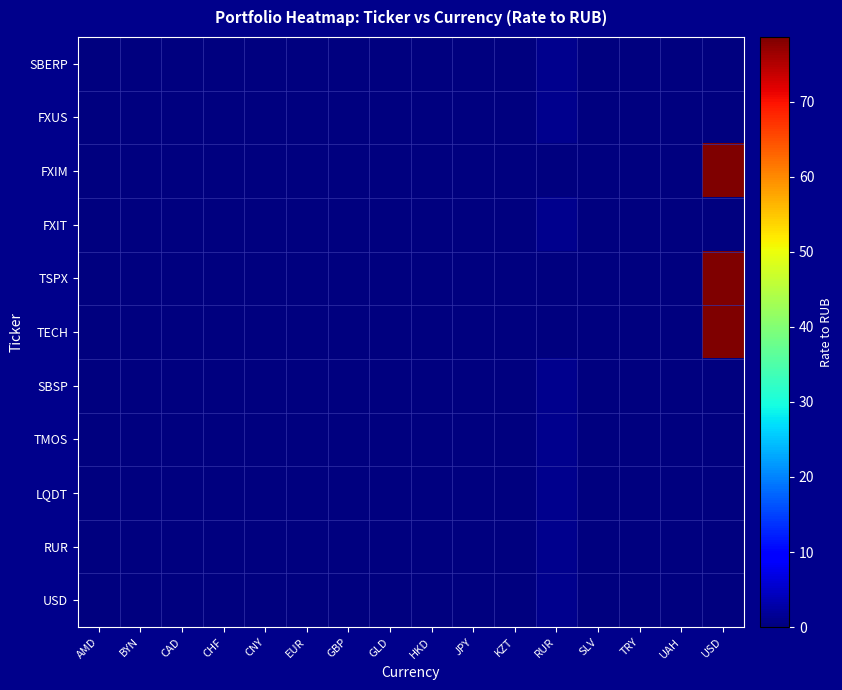

Which category has the highest value across all series?

USD